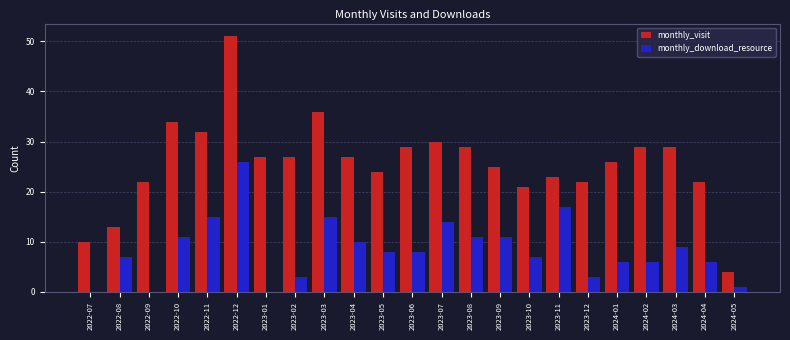

Between 2023-04 and 2023-07, which series saw the biggest shift?

monthly_download_resource